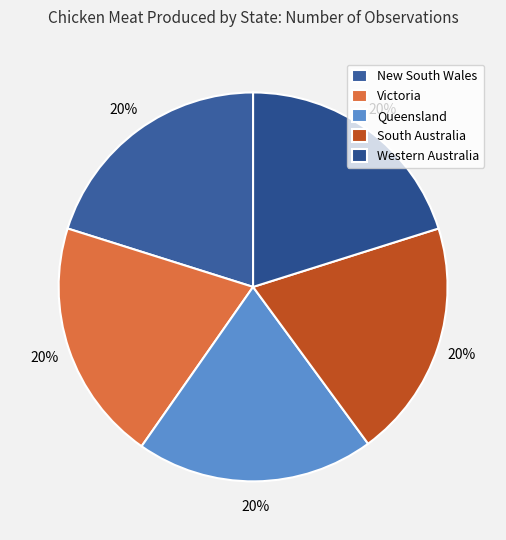

Count the number of slices in the pie.

5